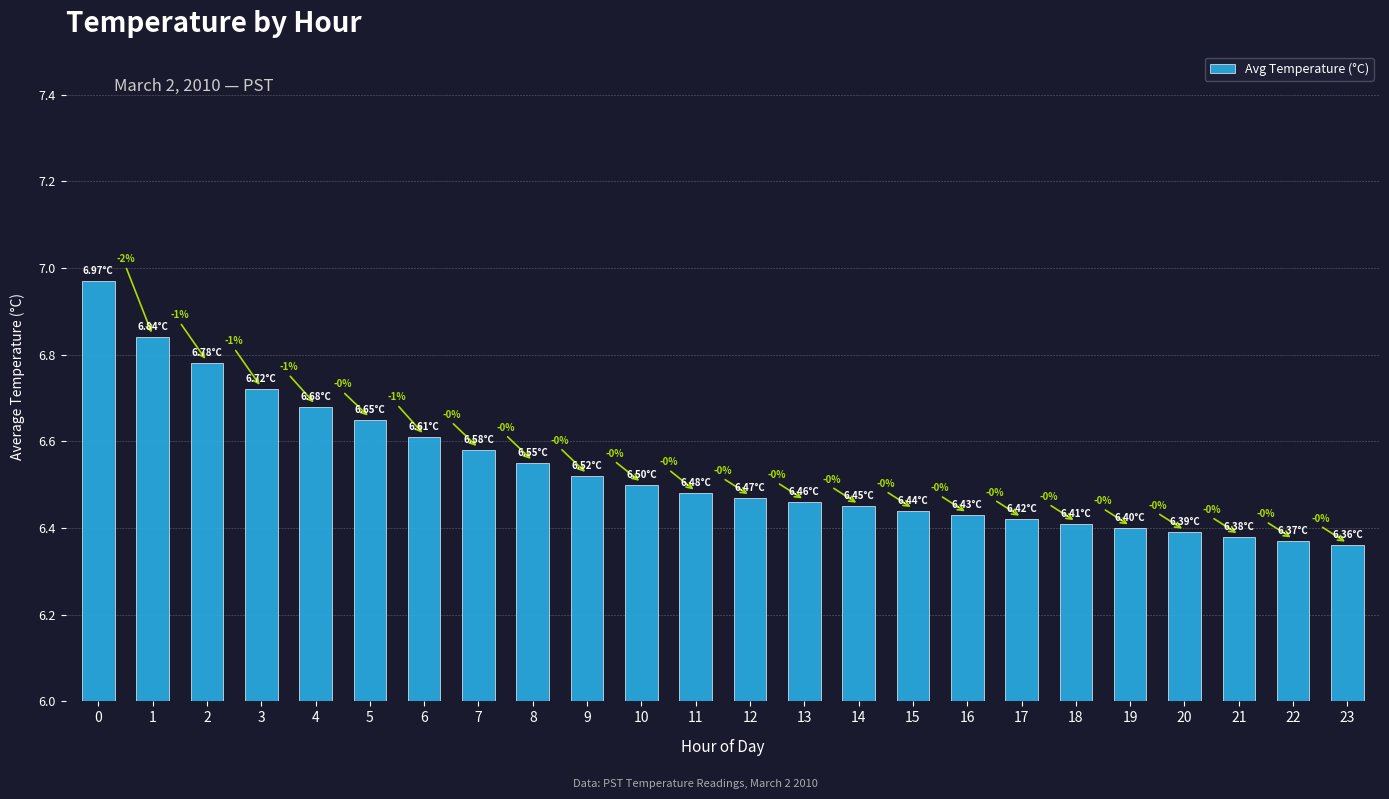

Rank the categories by value from highest to lowest.

0, 1, 2, 3, 4, 5, 6, 7, 8, 9, 10, 11, 12, 13, 14, 15, 16, 17, 18, 19, 20, 21, 22, 23